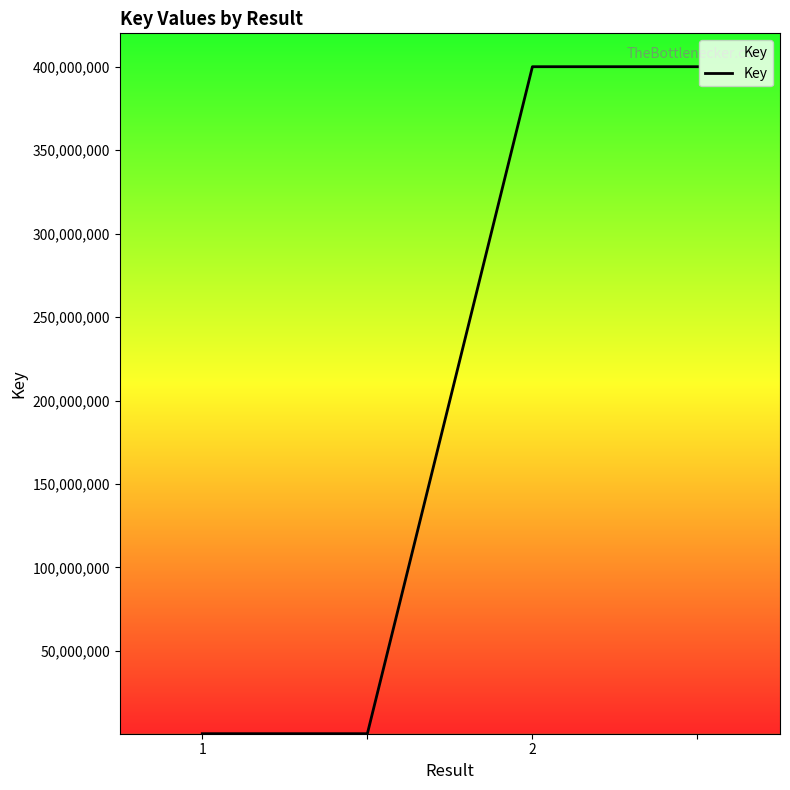

Count the values in the range 333779 to 400094893.

4